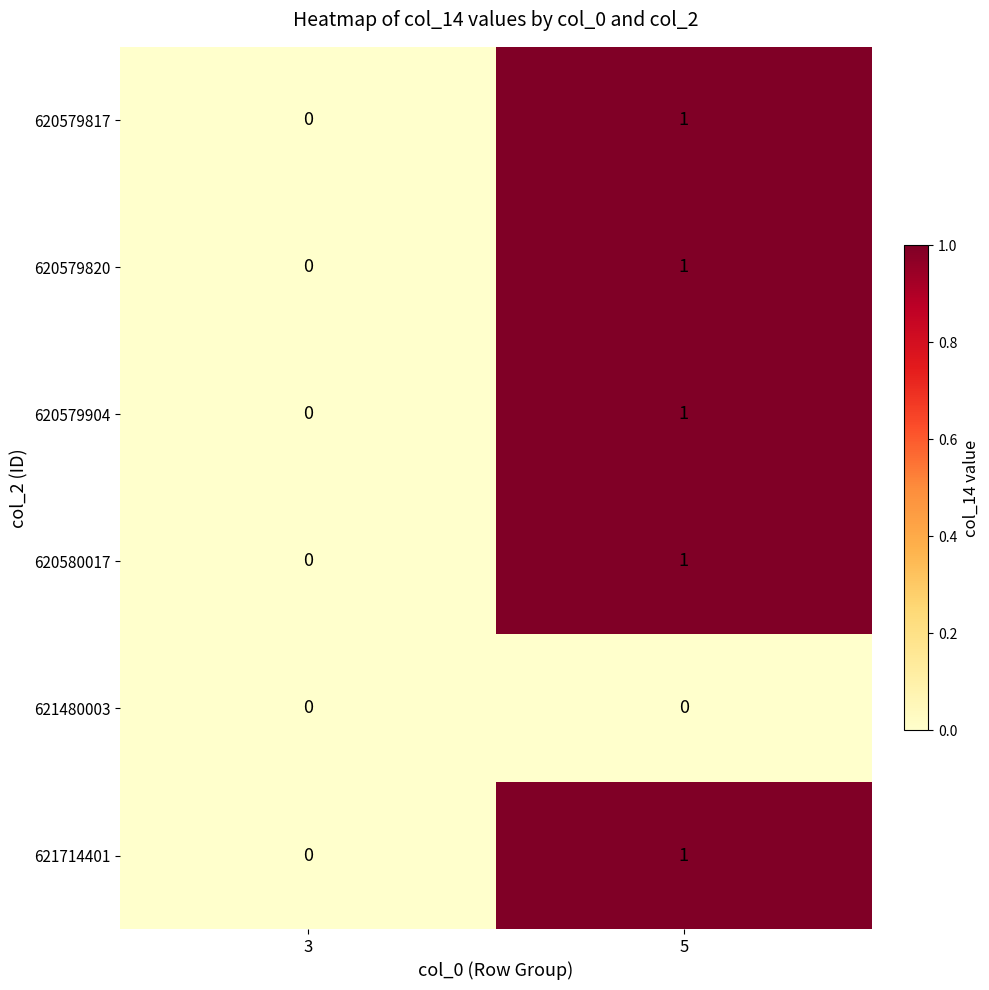

Is the value of 620579904 at 5 greater than the value of 621480003 at 5?

Yes